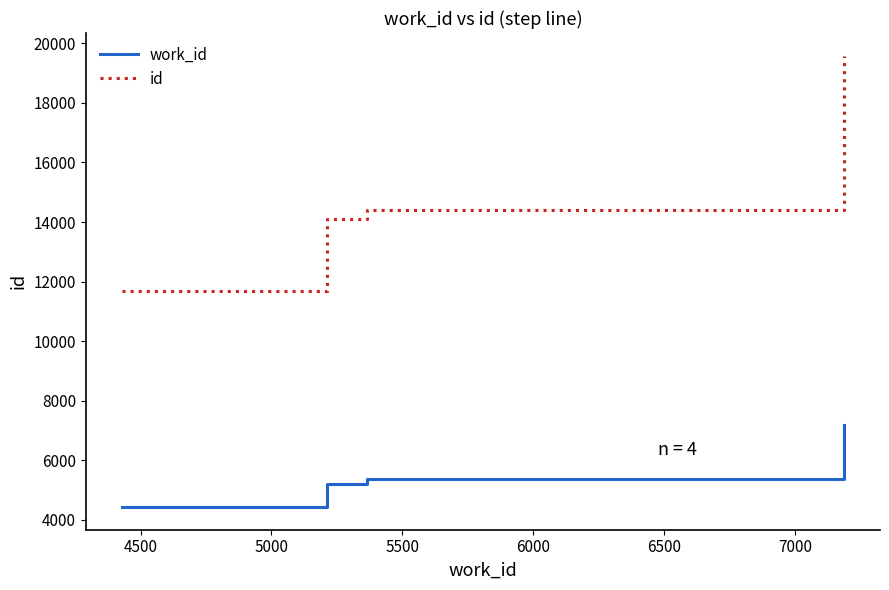

Rank the series by their maximum value, from highest to lowest.

id, work_id